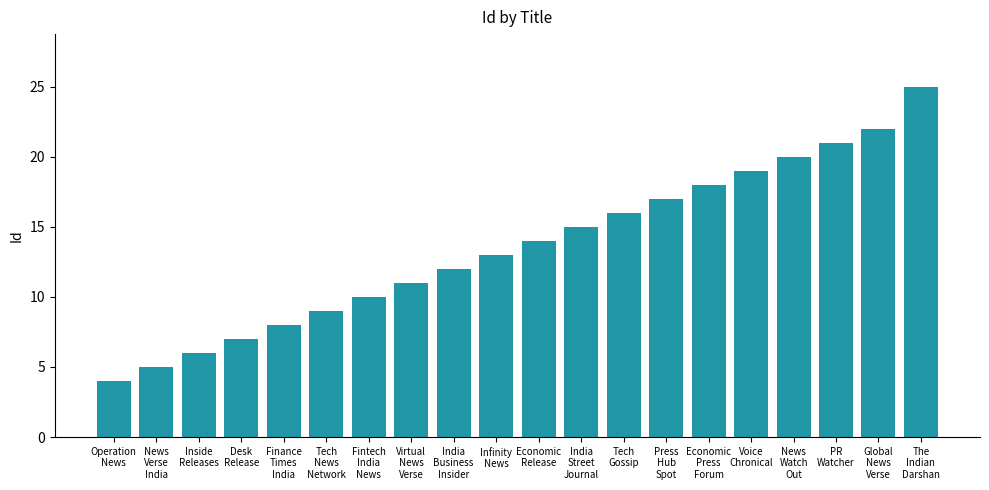

At which category does the chart reach its minimum across all series?

Operation
News